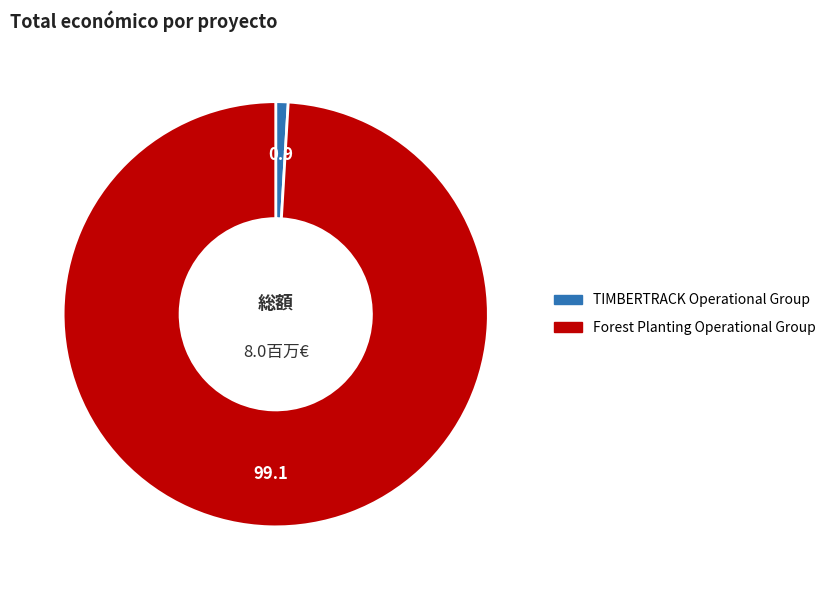

The TIMBERTRACK Operational Group slice represents 1% of the pie. True or false?

True